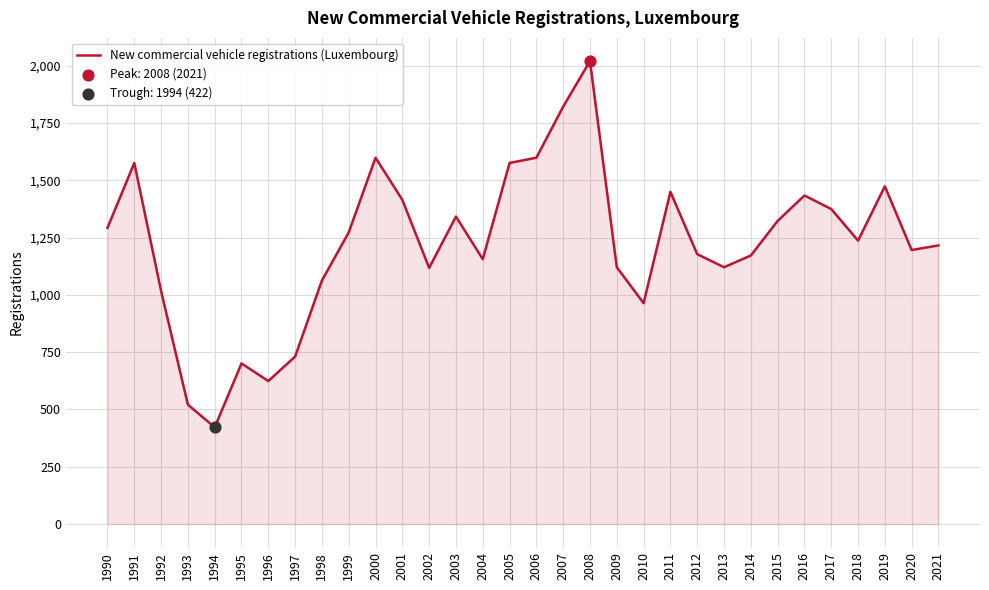

Approximately how many times larger is the value at 2020 compared to 2000?

0.7